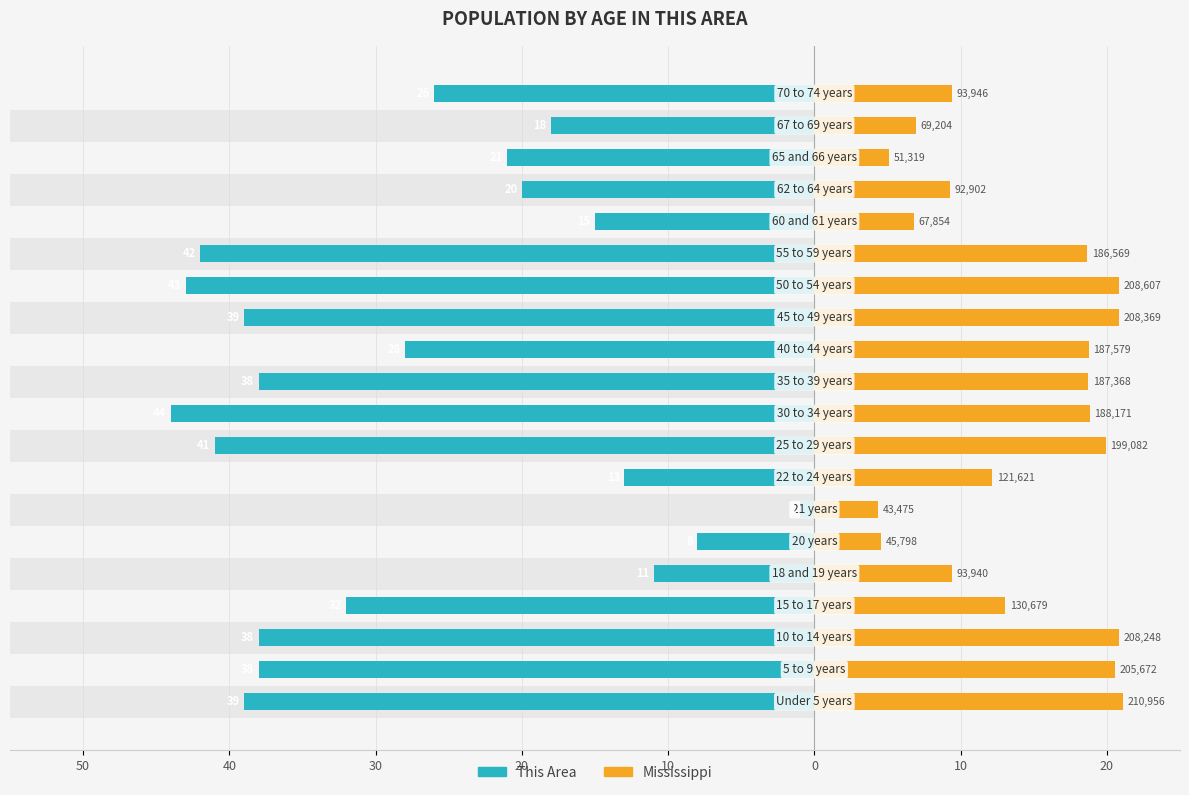

Is the value of Mississippi at 10 greater than the value of This Area at 10?

Yes